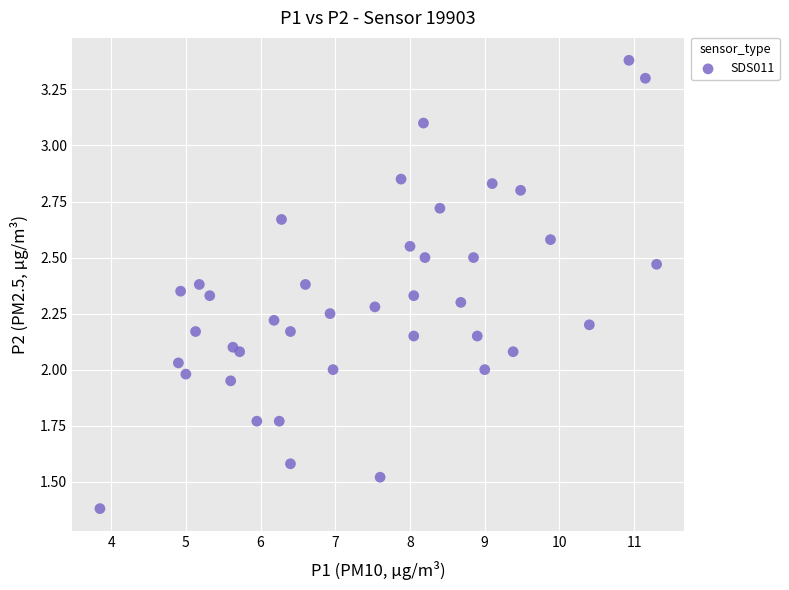

What is the range of X values (max minus min)?

7.5